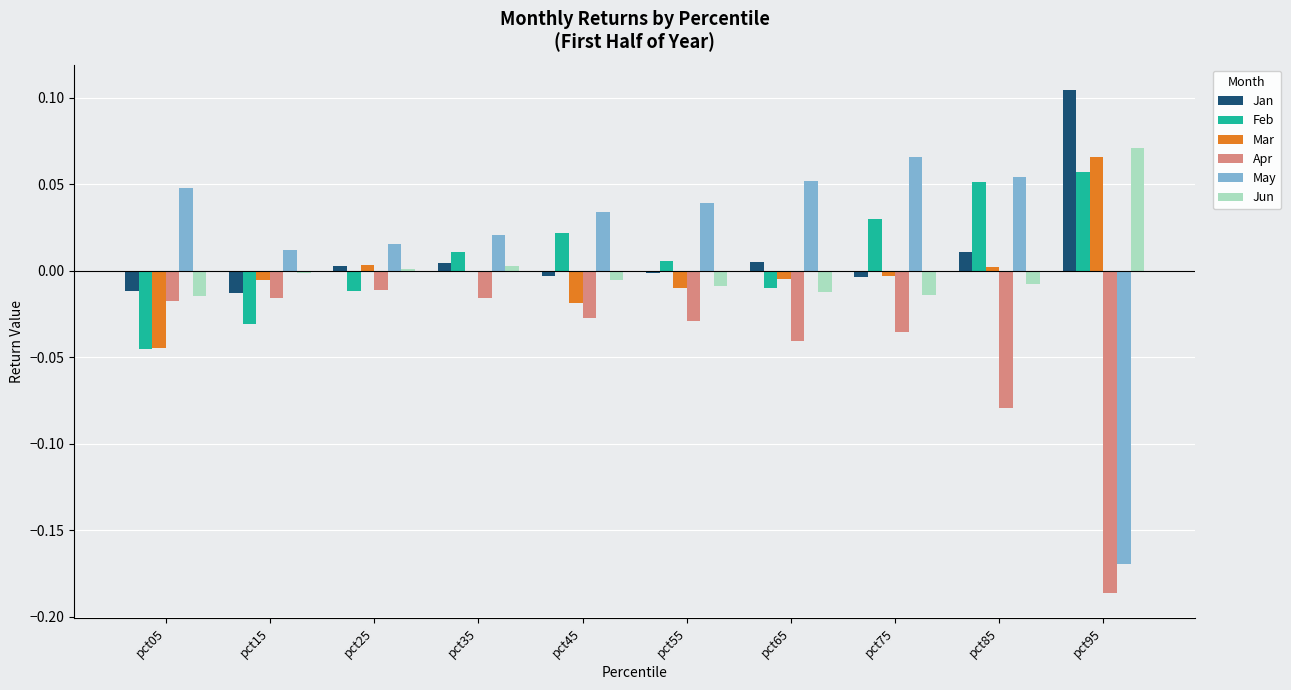

How many data points does each series have?

10